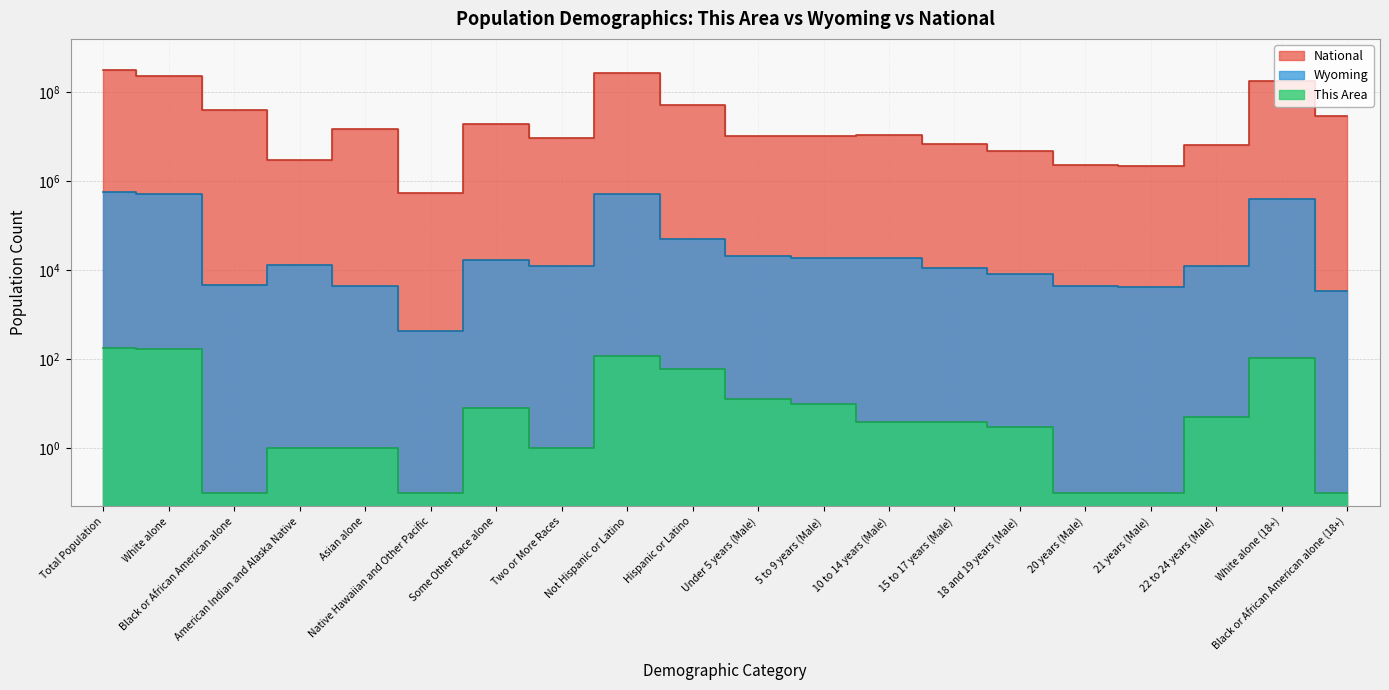

True or false: National has a value of 10319427.0 at Under 5 years (Male).

True